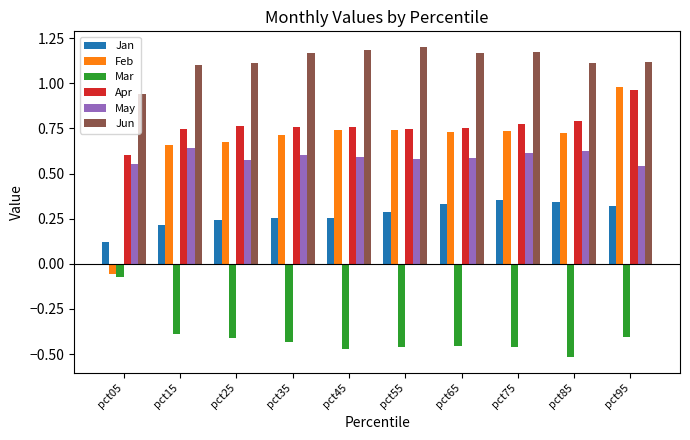

Which series has the largest range (max minus min)?

Feb